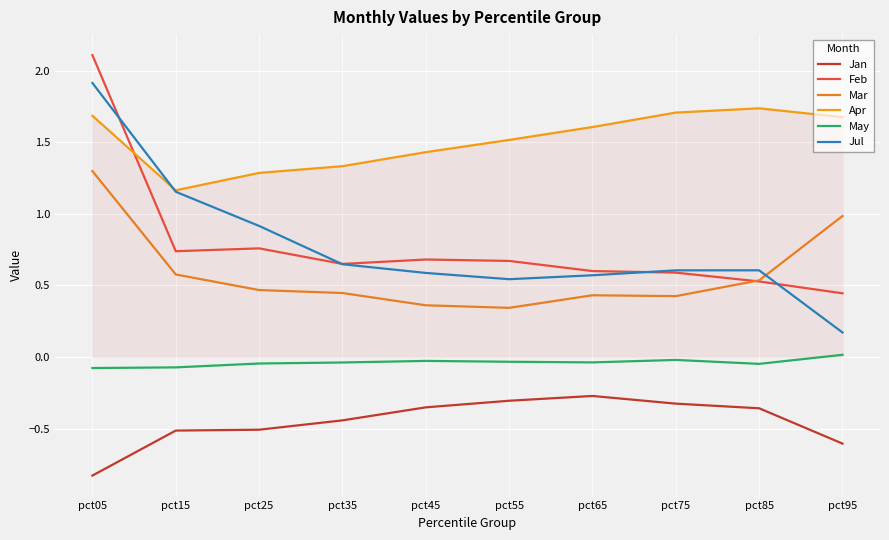

Which has a higher value, pct95 or pct25?

pct25